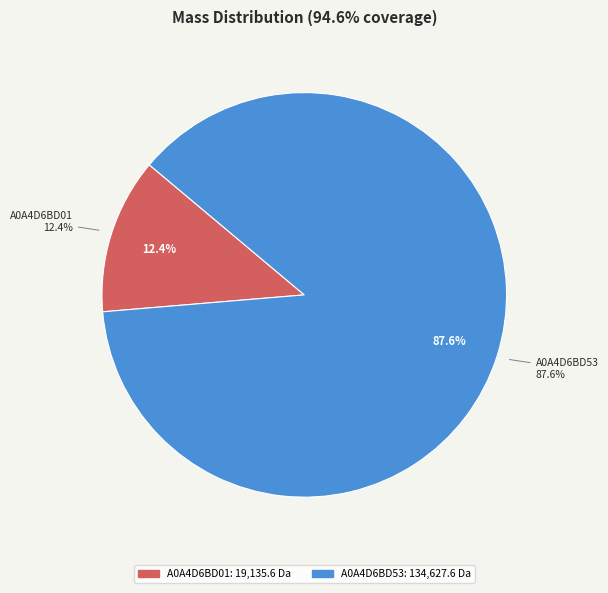

What is the change in value from A0A4D6BD01 to A0A4D6BD53?

+115492.0